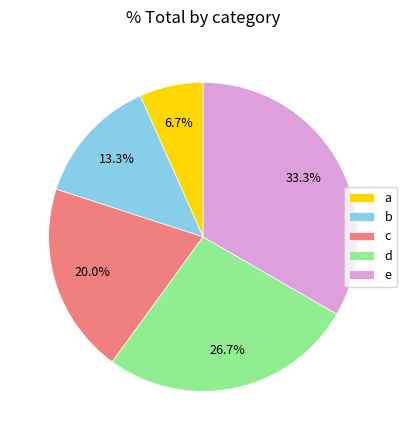

To the nearest percent, what is the combined percentage of d and b?

40%